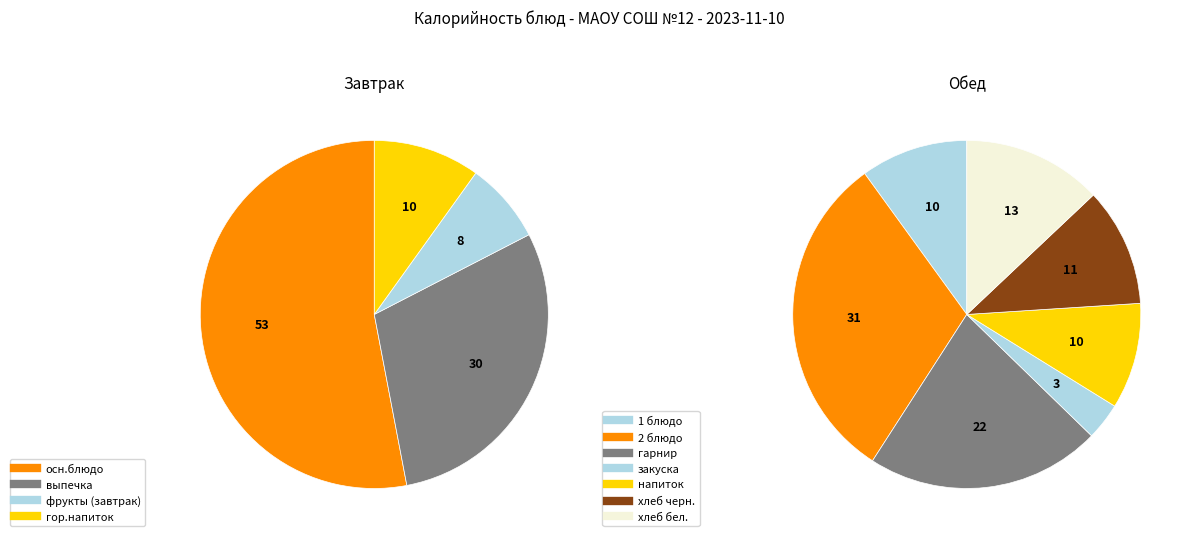

How many slices are in this pie chart?

11